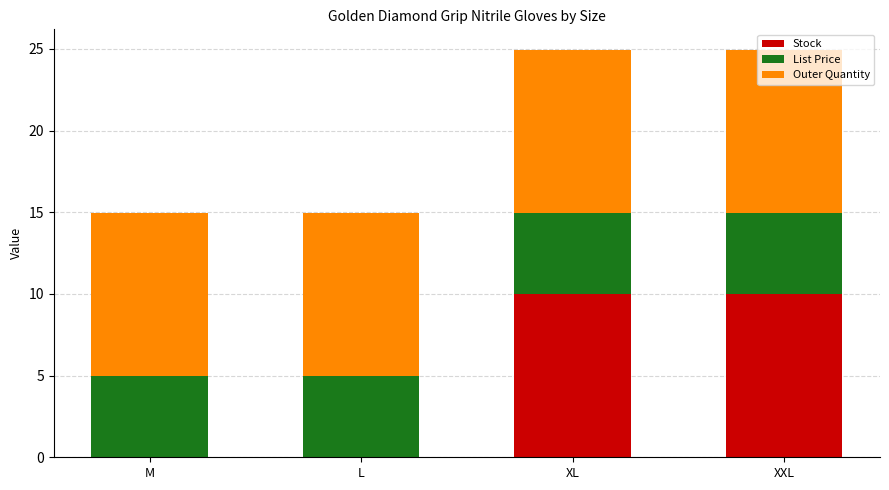

The Stock series shows 3.7 at XXL. True or false?

False